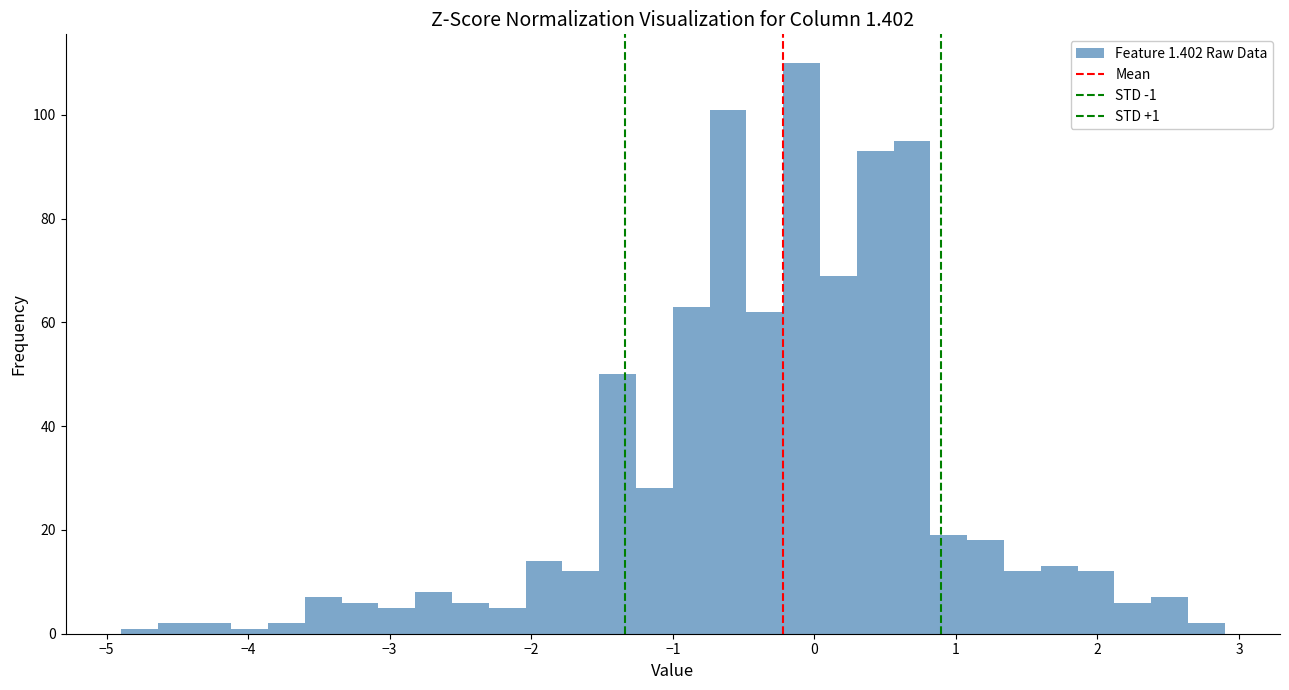

Around what value on the x-axis is the tallest bar? Give the approximate position of its centre, as read against the axis.

-0.1